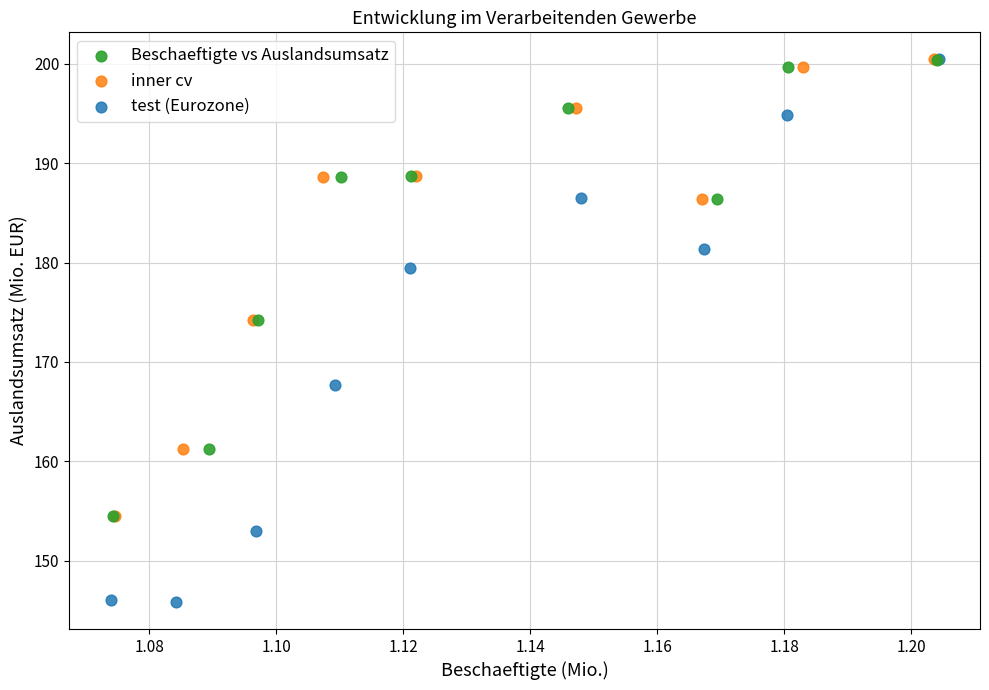

Which series has the largest Y range (max minus min)?

test (Eurozone)